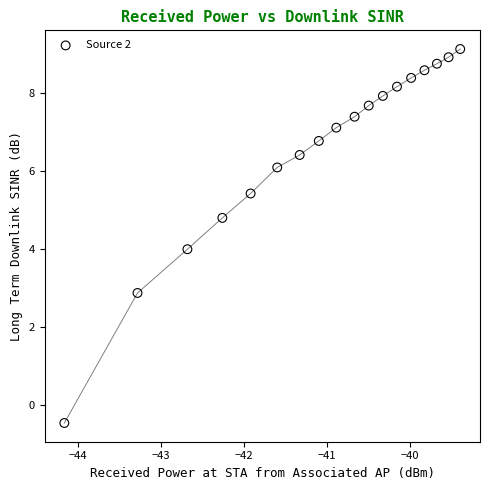

What is the range of X values (max minus min)?

4.8